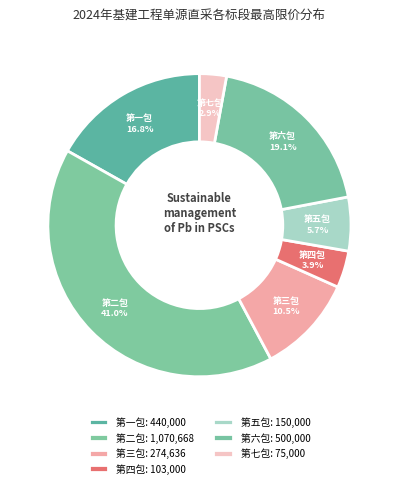

Between 第四包 and 第一包, which is larger?

第一包